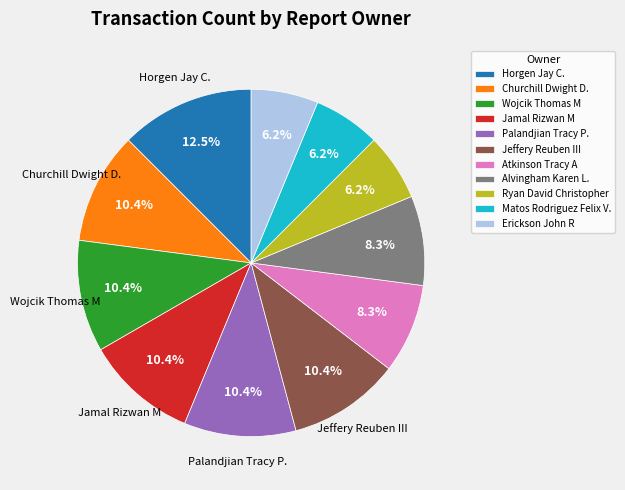

Is there a majority slice in this chart?

No